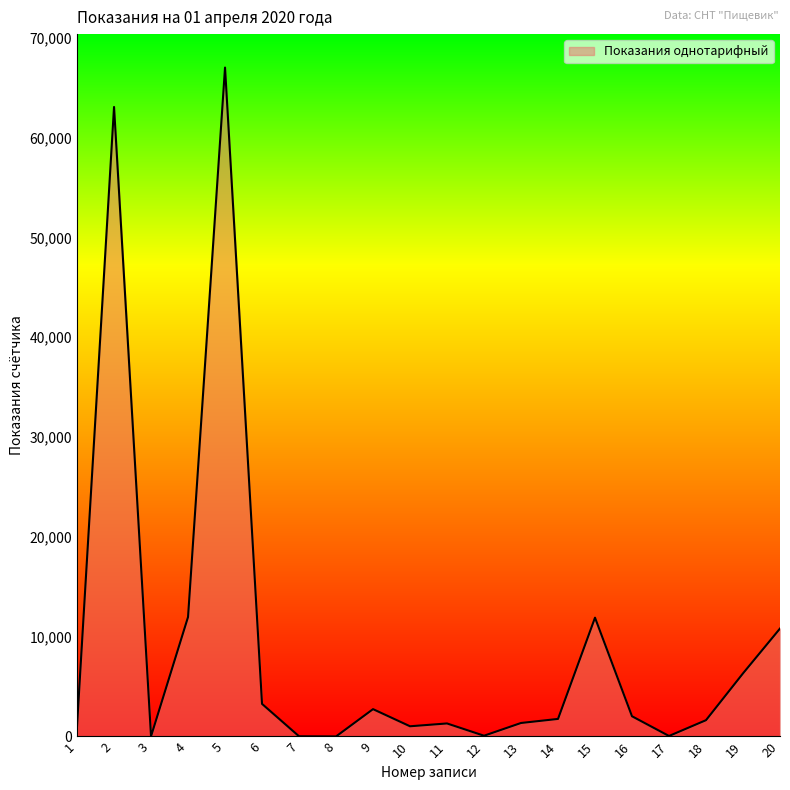

What is the ratio of the value at 2 to the value at 5?

0.9